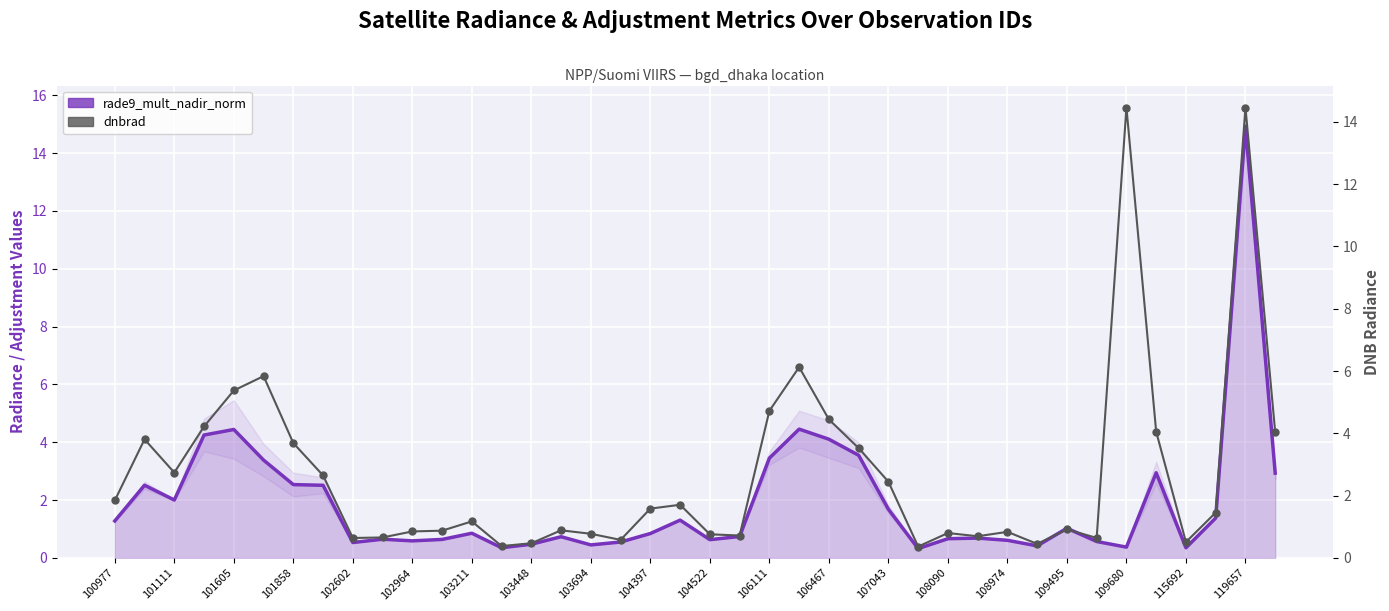

How many times do dnbrad and rade9_mult_nadir_norm cross each other?

12